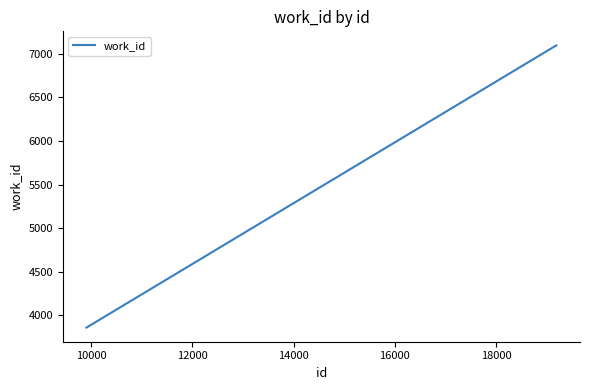

True or false: there are more than 1 points higher than both neighbors.

False